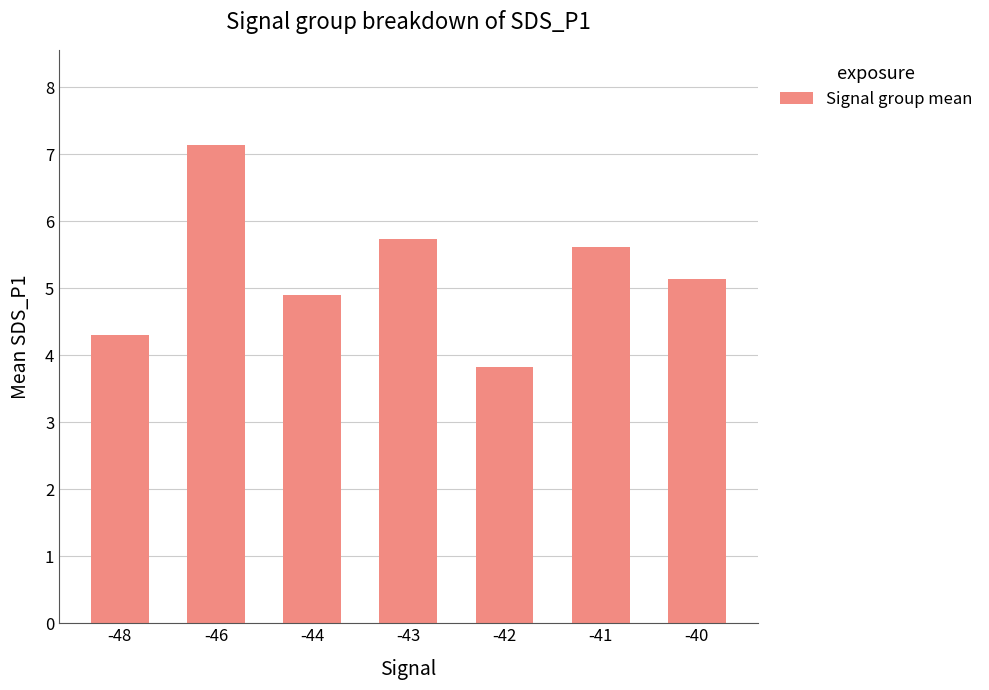

What is the change in value from -44 to -43?

+0.8